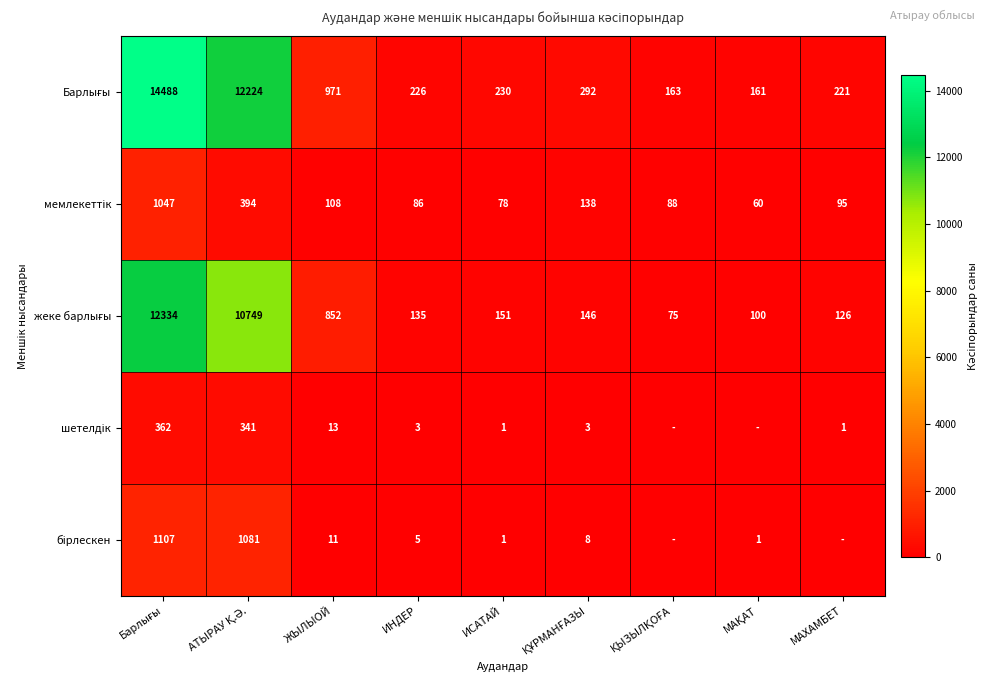

What is the spread (max minus min) of values at ИСАТАЙ?

229